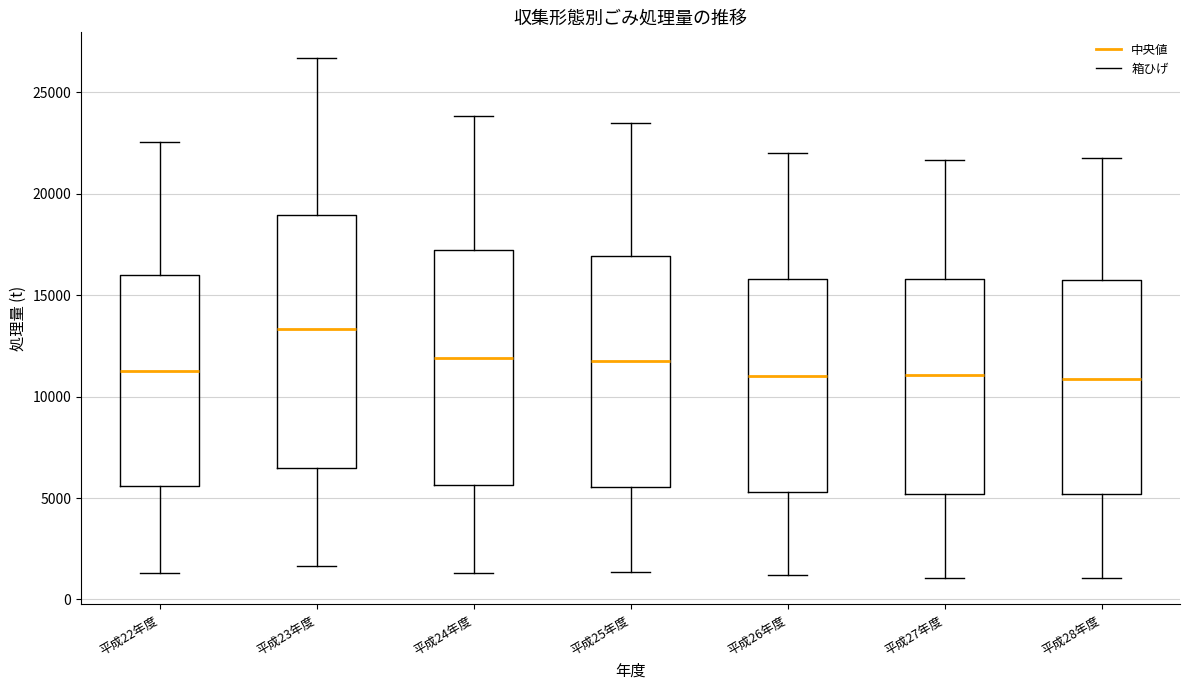

Which box is the tallest, from its lower edge to its upper edge?

平成23年度